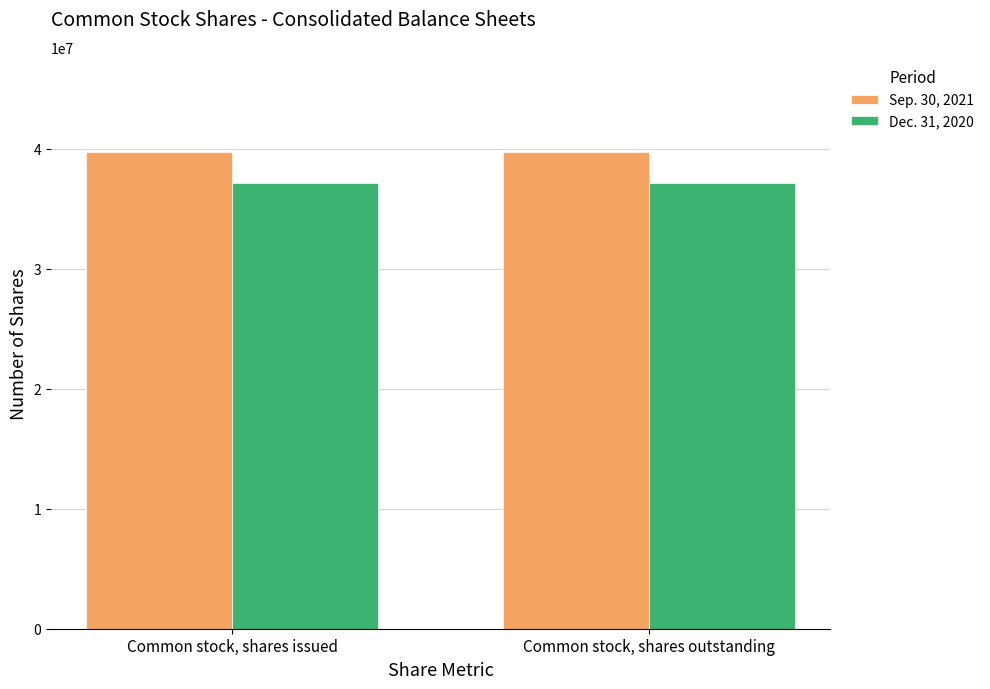

What is the sum of the Dec. 31, 2020 values at Common stock, shares outstanding and Common stock, shares issued?

74285892